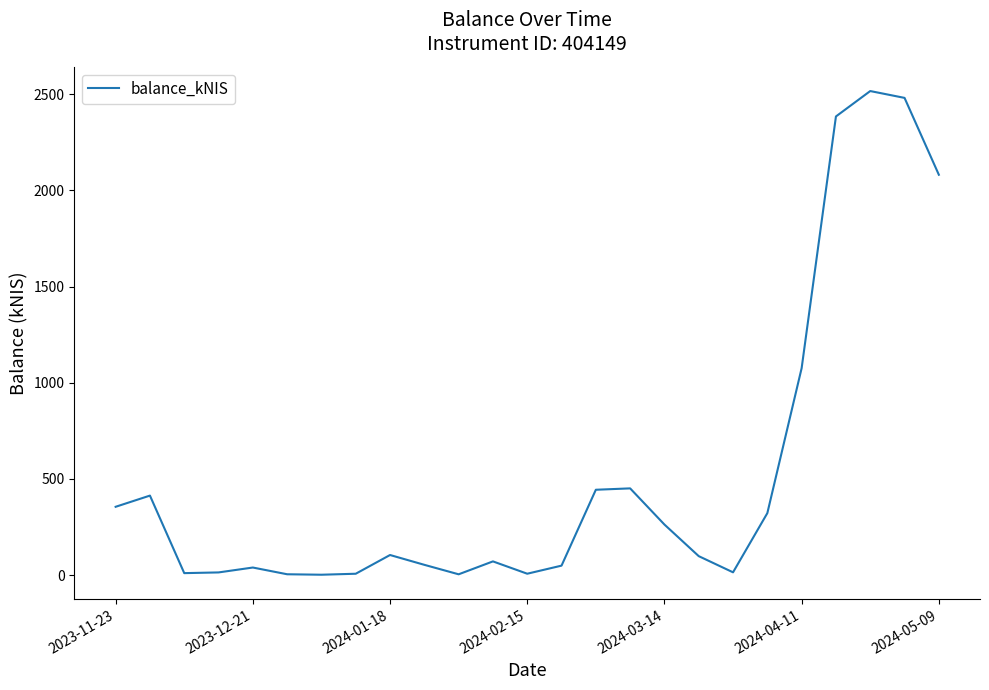

What is the difference between the maximum and minimum values?

2513.8